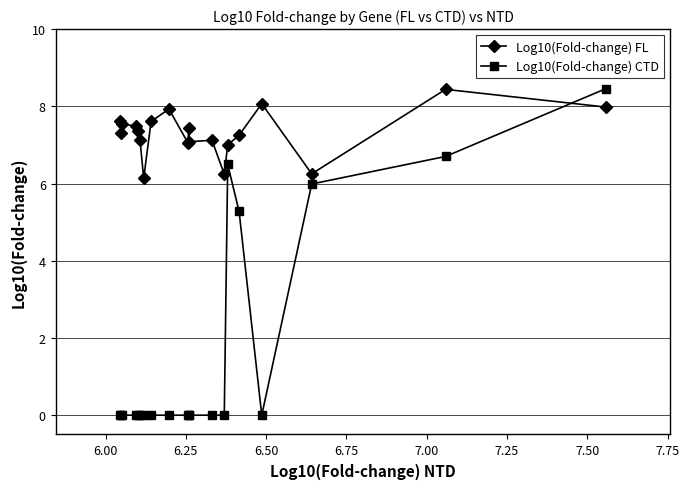

What is the value of the Log10(Fold-change) FL point at the 12th from the left?

7.1